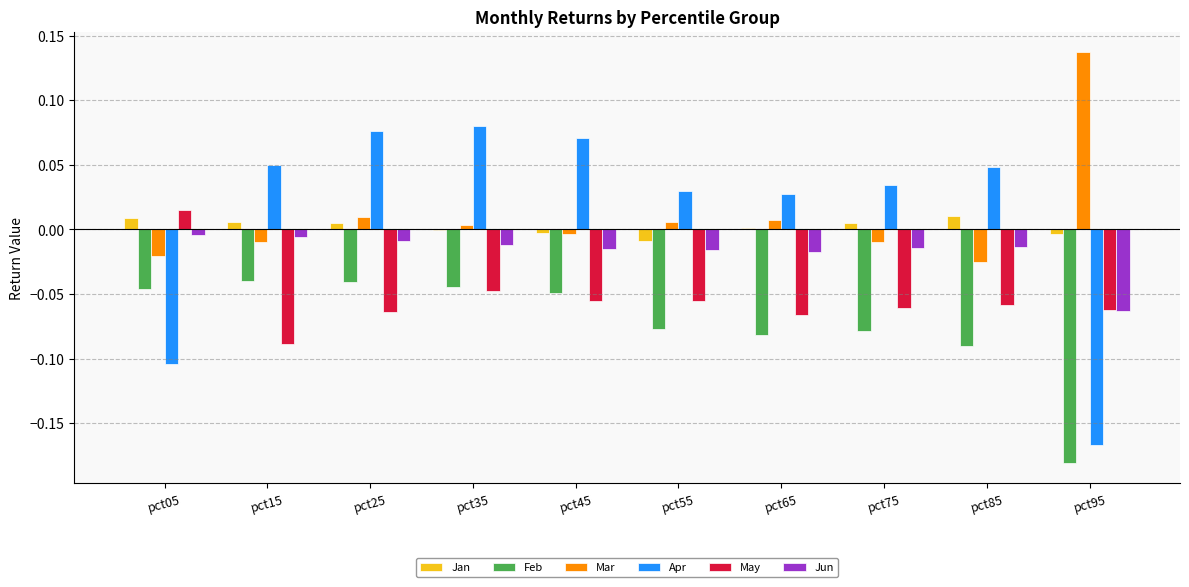

Between pct15 and pct95, which series saw the biggest shift?

Apr